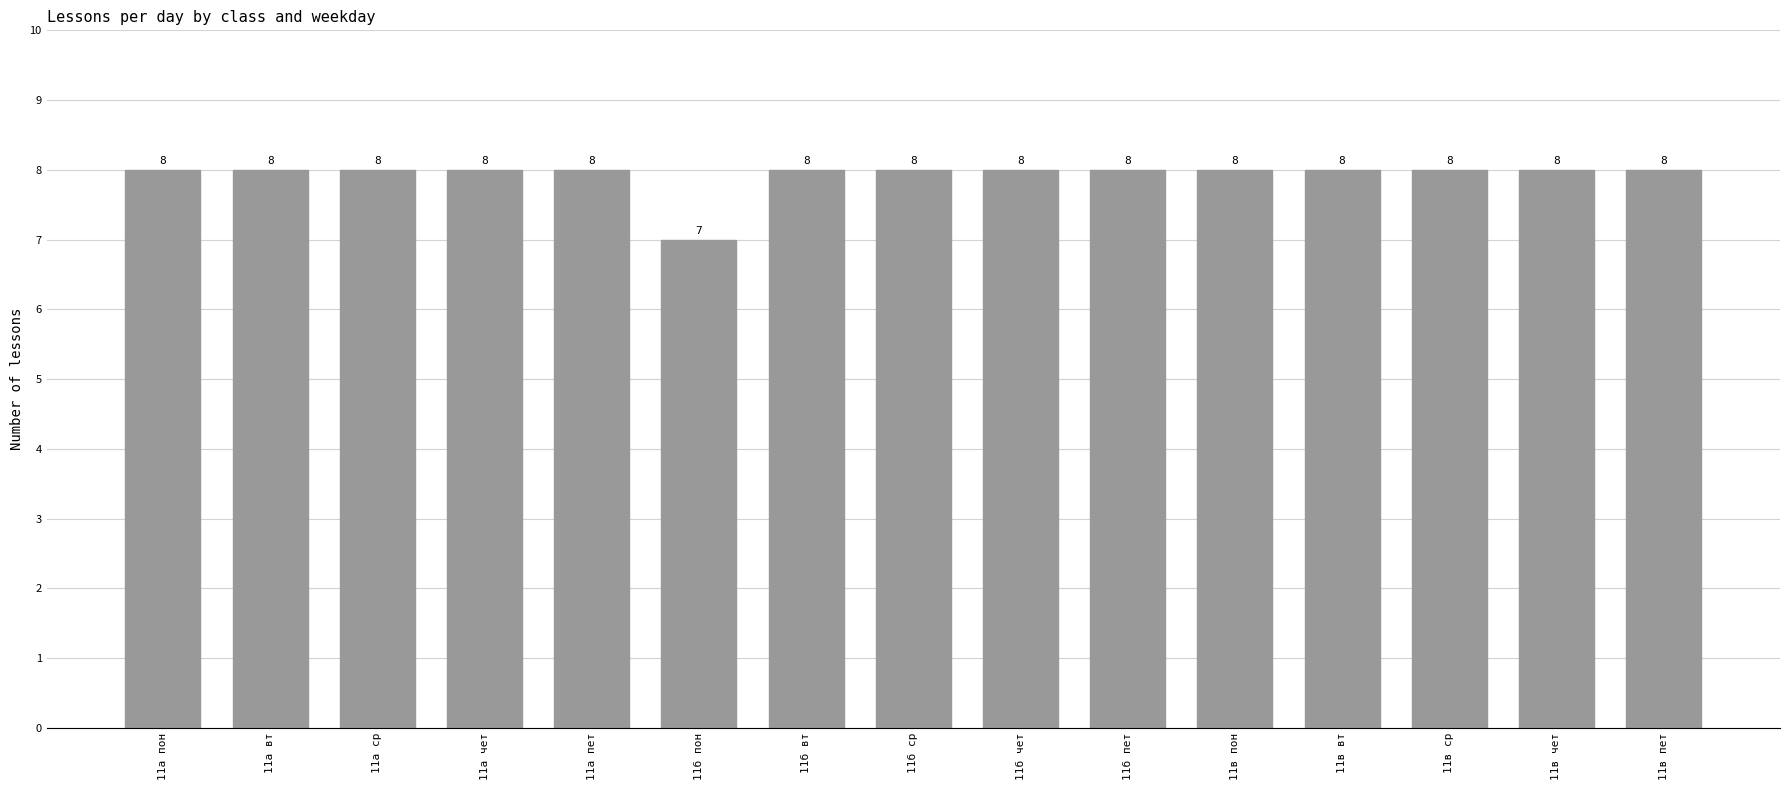

What is the ratio of the value at 11б пет to the value at 11а вт?

1.0